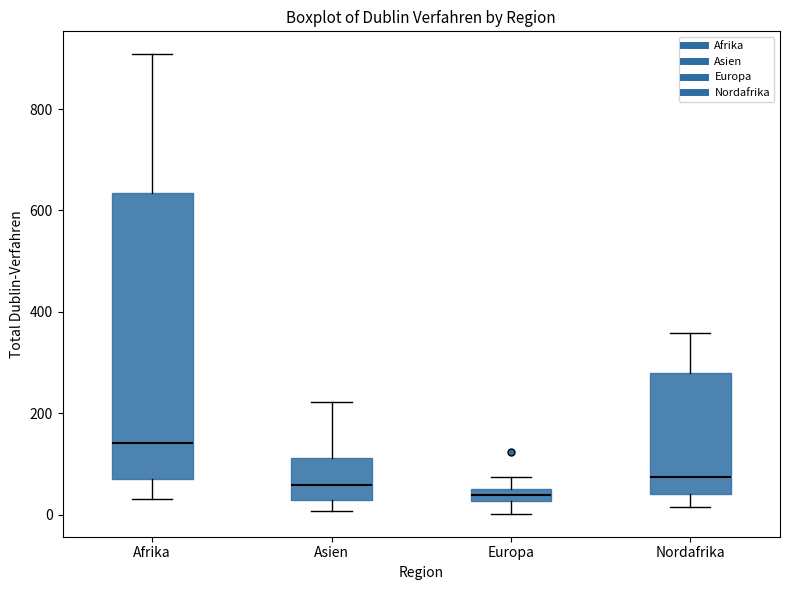

Which box's median line is the highest?

Afrika